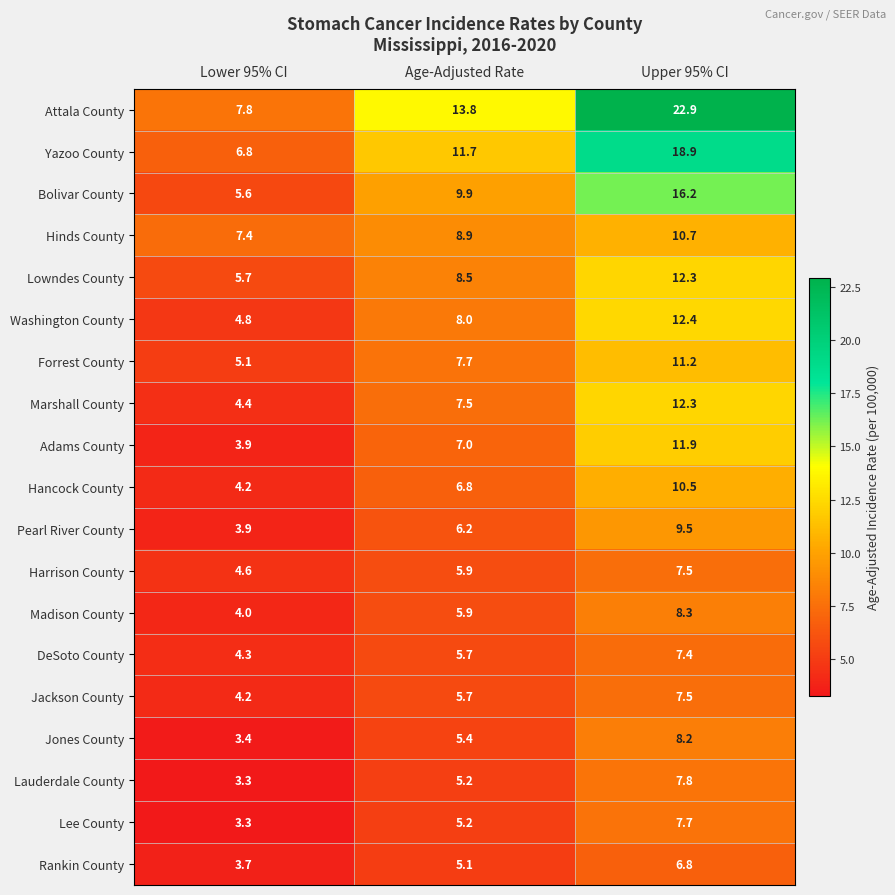

How many categories are shown in the chart?

3